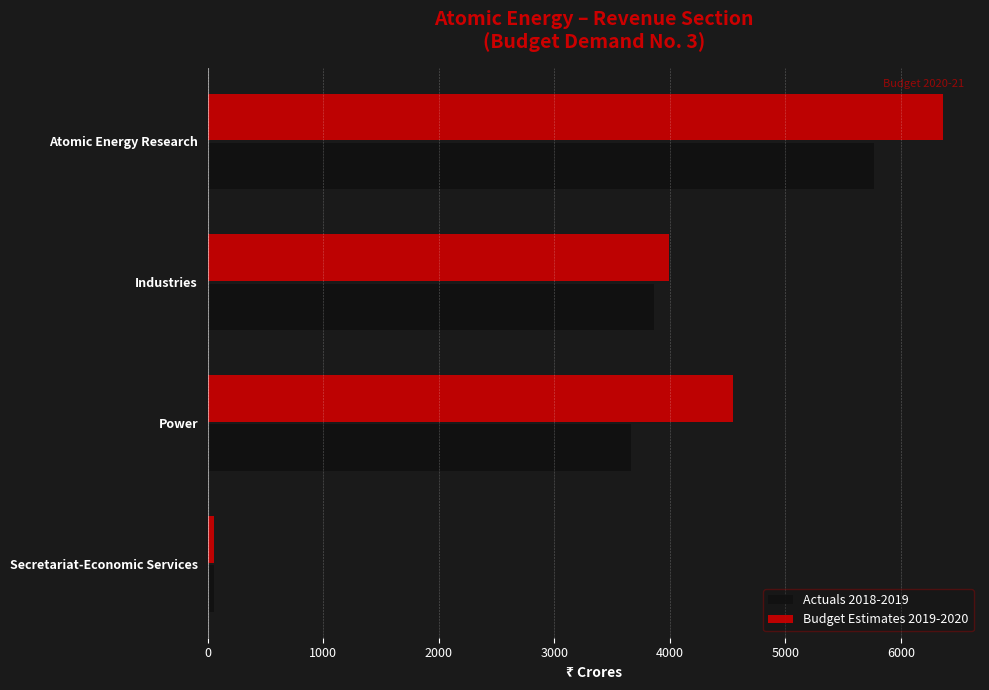

What is the minimum value shown in the chart?

54.4